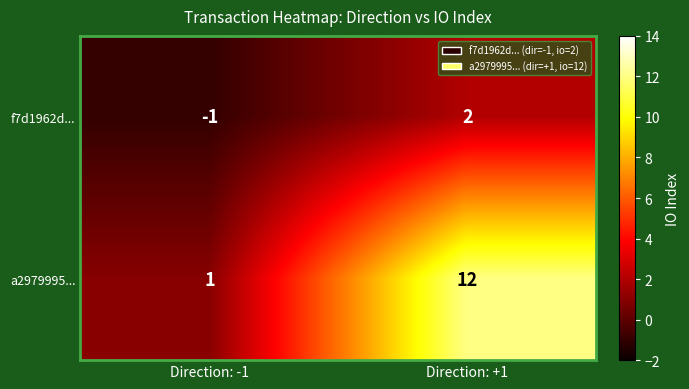

The a2979995... series shows 1 at Direction: -1. True or false?

True